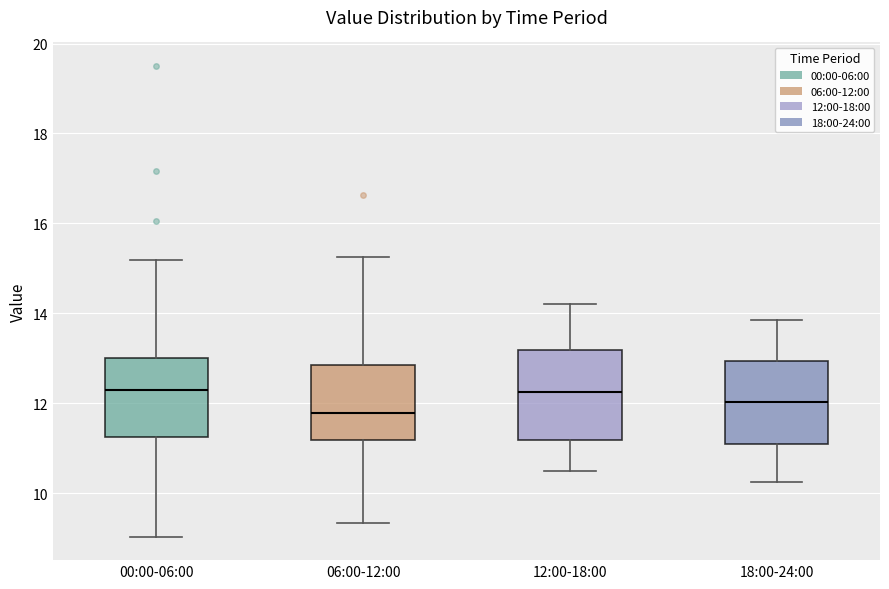

Reading left to right, transcribe this box plot: for each box, give where its median line is, the range the box spans, and where its two whiskers end, as read against the y-axis. The values are not printed on the chart, so give them approximately, as read against the axis.

00:00-06:00: median 12.2, box 11.2 to 13.0, whiskers 9.0 to 15.2
06:00-12:00: median 11.8, box 11.2 to 12.8, whiskers 9.4 to 15.2
12:00-18:00: median 12.2, box 11.2 to 13.2, whiskers 10.6 to 14.2
18:00-24:00: median 12.0, box 11.2 to 13.0, whiskers 10.2 to 13.8